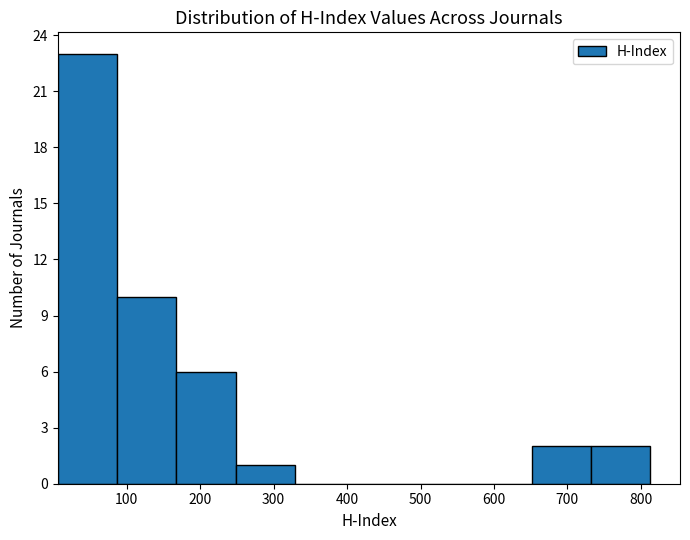

Reading left to right, list every bar in this chart as the range it spans on the x-axis followed by its height. Neither the bar edges nor the heights are printed on the chart, so give them approximately, as read against the axes.

10 to 90: 23
90 to 170: 10
170 to 250: 6
250 to 330: 1
330 to 410: 0
410 to 490: 0
490 to 570: 0
570 to 650: 0
650 to 730: 2
730 to 810: 2